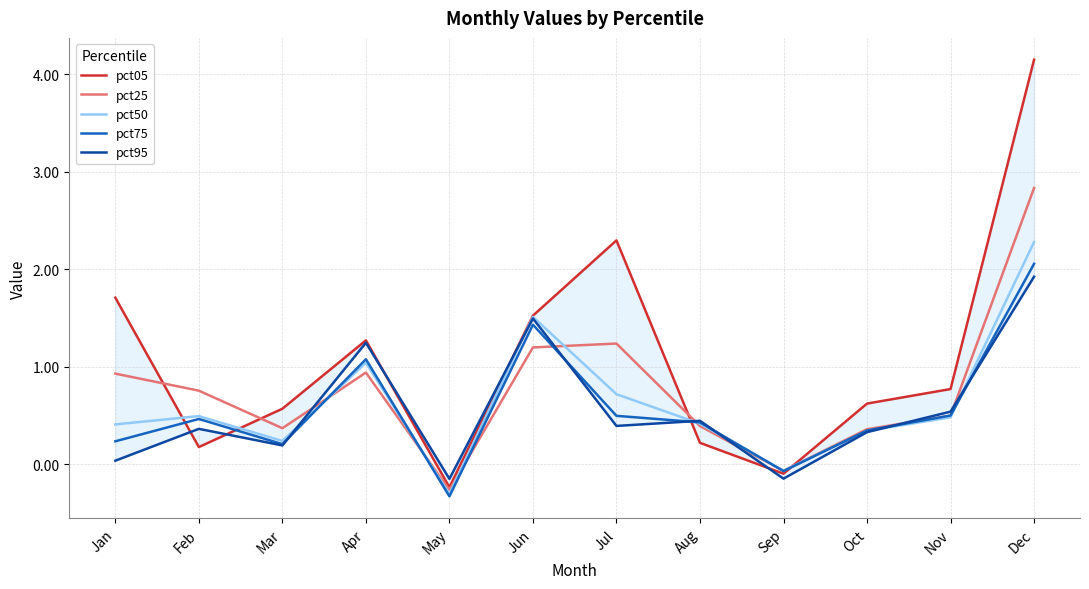

How many interior local peaks does the pct05 series have?

2